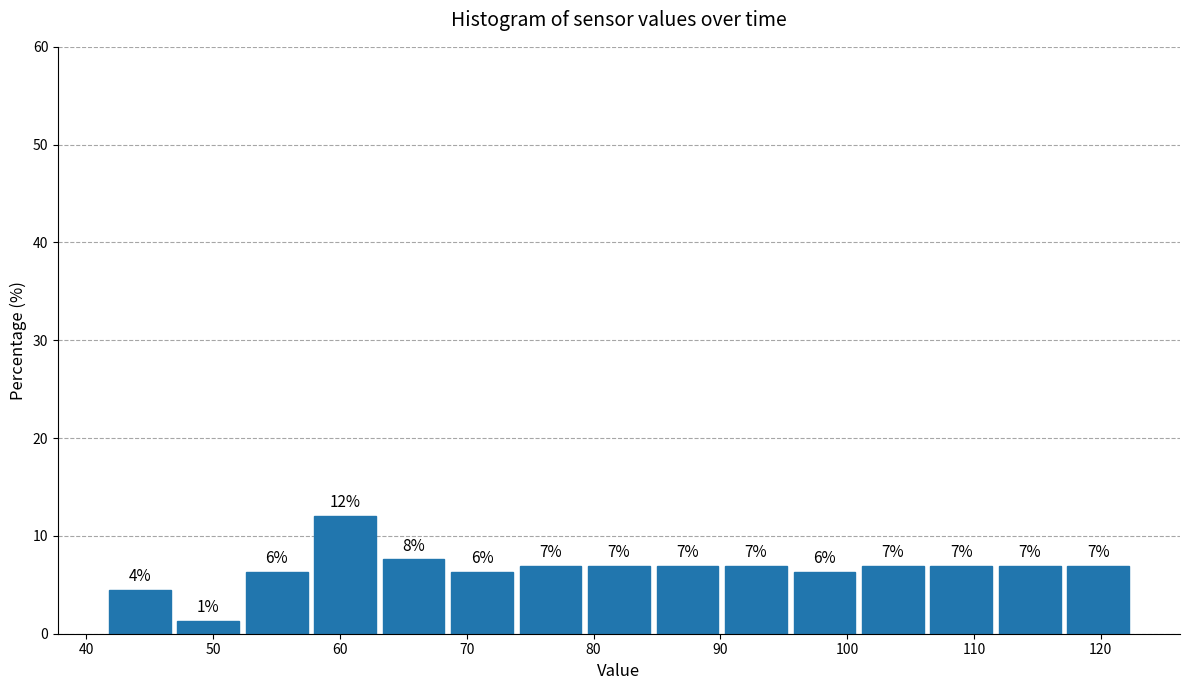

Over which range of the x-axis is the bar tallest?

58 to 63